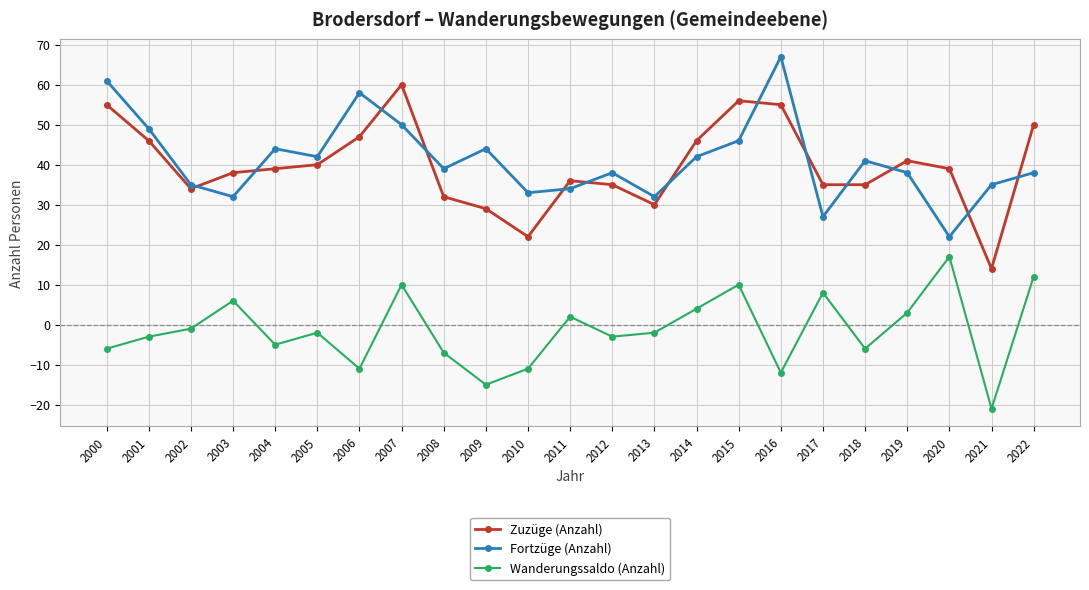

True or false: Wanderungssaldo (Anzahl) has a value of 27 at 2020.

False